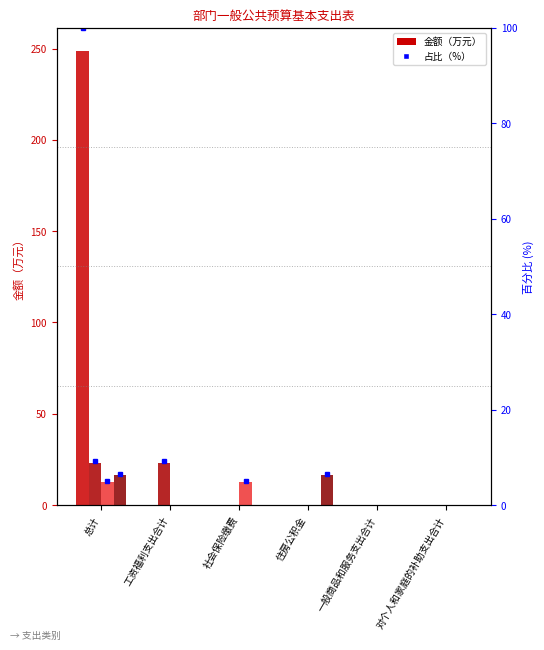

Does the chart contain stacked bars?

No